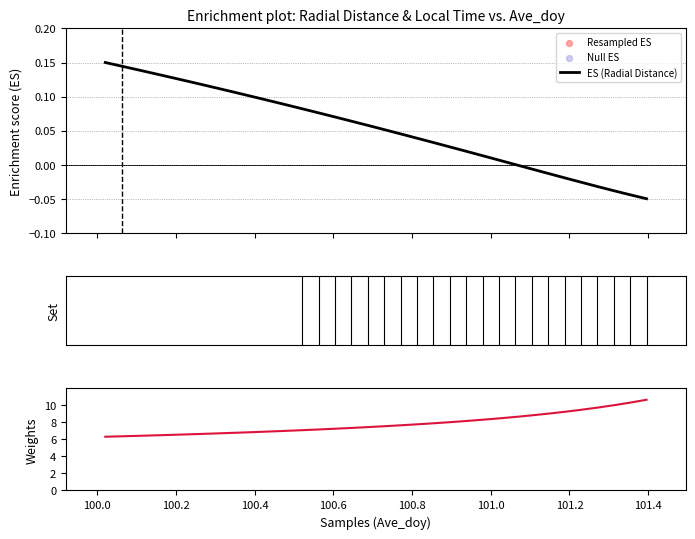

Which series has the largest total across all categories?

Local_Time